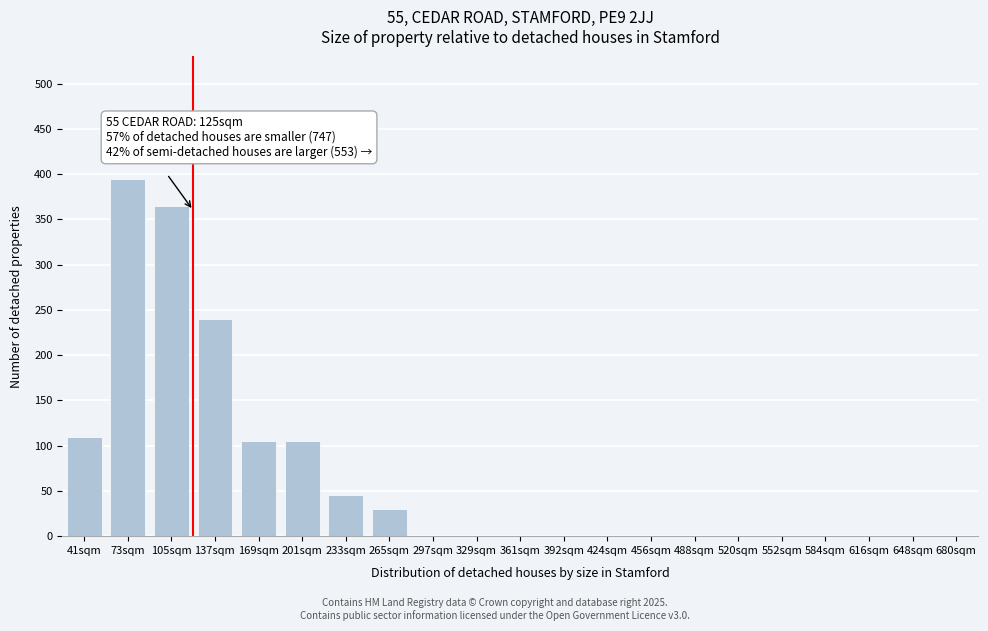

Reading right to left, extract all data points from this chart.

680sqm=0	648sqm=0	616sqm=0	584sqm=0	552sqm=0	520sqm=0	488sqm=0	456sqm=0	424sqm=0	392sqm=0	361sqm=0	329sqm=0	297sqm=0	265sqm=30	233sqm=45	201sqm=105	169sqm=105	137sqm=240	105sqm=365	73sqm=395	41sqm=110